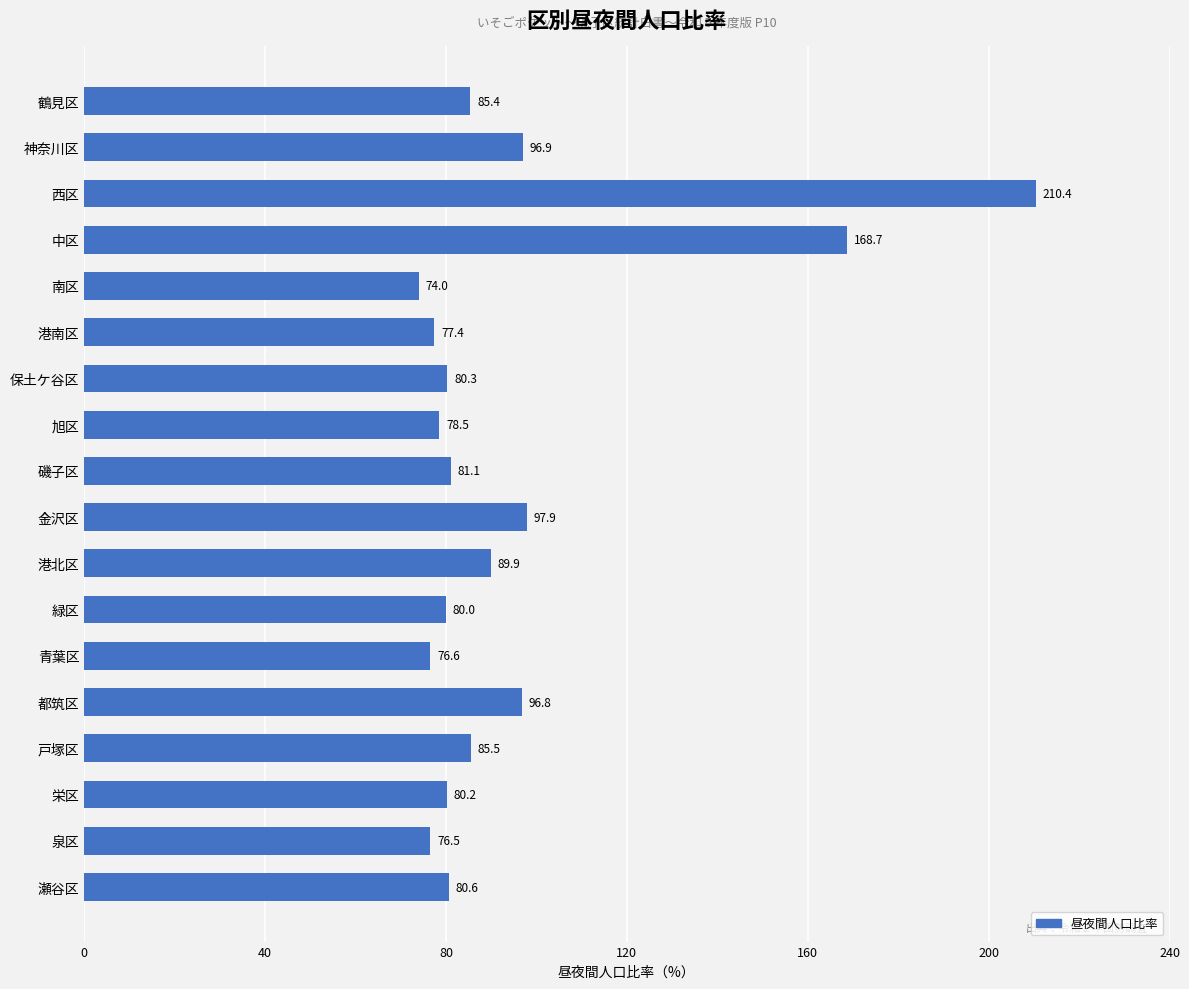

Reading top to bottom, transcribe all the data shown in this chart.

鶴見区=85.4	神奈川区=96.9	西区=210.4	中区=168.7	南区=74.0	港南区=77.4	保土ケ谷区=80.3	旭区=78.5	磯子区=81.1	金沢区=97.9	港北区=89.9	緑区=80.0	青葉区=76.6	都筑区=96.8	戸塚区=85.5	栄区=80.2	泉区=76.5	瀬谷区=80.6